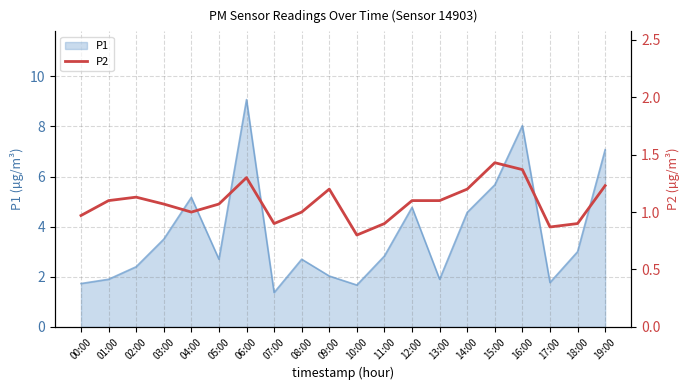

The chart shows a value of 1.1 at 01:00. True or false?

True